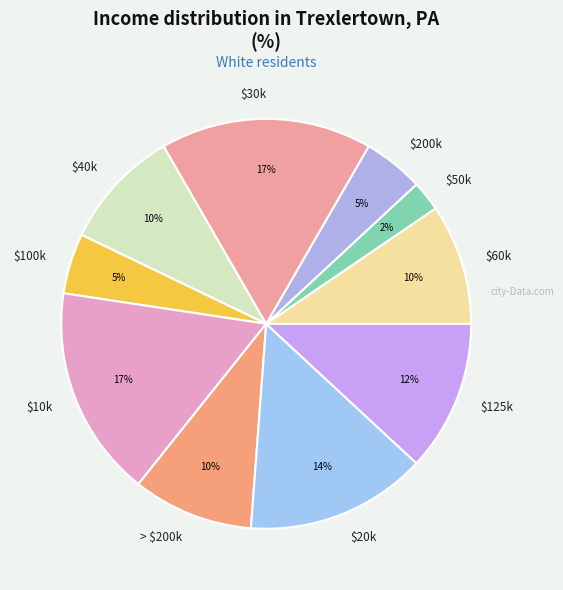

Is it true that > $200k is 1% of the pie?

False